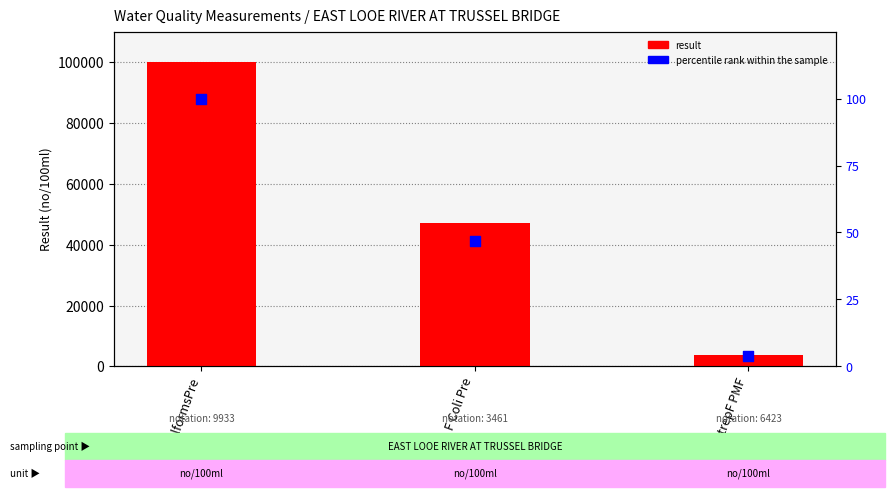

Which series contains the lowest Y value?

percentile rank within the sample